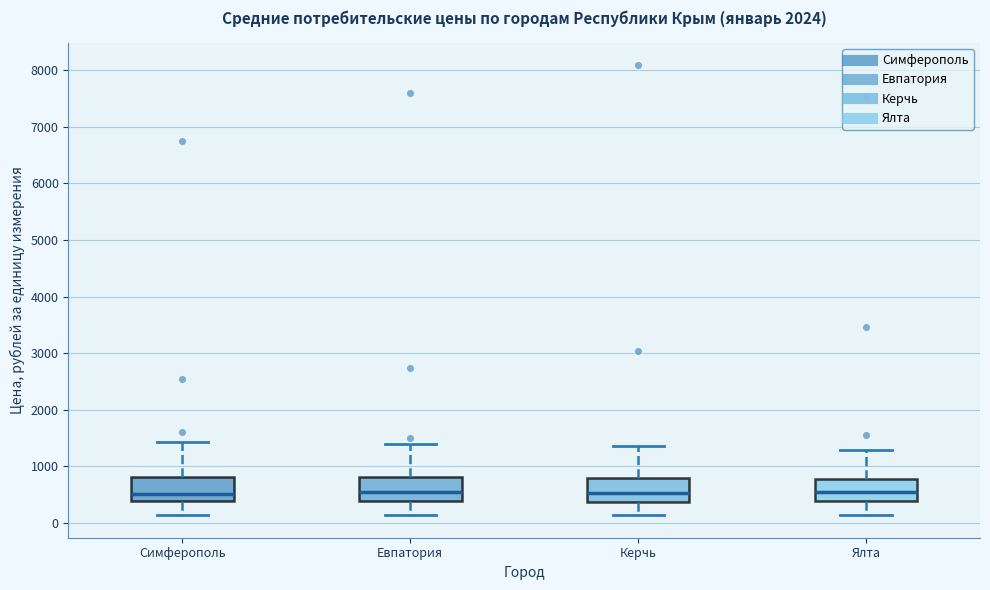

Reading left to right, transcribe this box plot: for each box, give where its median line is, the range the box spans, and where its two whiskers end, as read against the y-axis. The values are not printed on the chart, so give them approximately, as read against the axis.

Симферополь: median 500, box 400 to 800, whiskers 100 to 1400
Евпатория: median 500, box 400 to 800, whiskers 100 to 1400
Керчь: median 500, box 400 to 800, whiskers 100 to 1400
Ялта: median 500, box 400 to 800, whiskers 100 to 1300